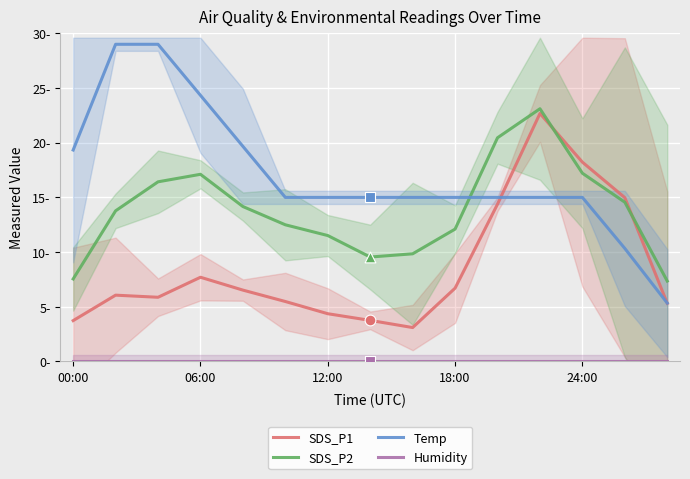

Which series has the largest total across all categories?

Temp